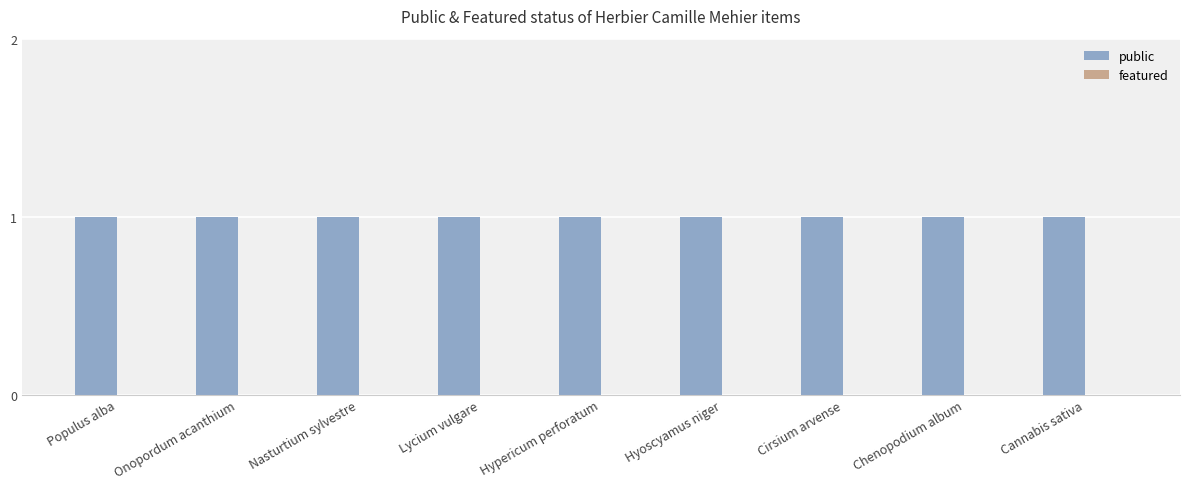

Reading left to right, extract all data points from this chart.

public: Populus alba=1	Onopordum acanthium=1	Nasturtium sylvestre=1	Lycium vulgare=1	Hypericum perforatum=1	Hyoscyamus niger=1	Cirsium arvense=1	Chenopodium album=1	Cannabis sativa=1
featured: Populus alba=0	Onopordum acanthium=0	Nasturtium sylvestre=0	Lycium vulgare=0	Hypericum perforatum=0	Hyoscyamus niger=0	Cirsium arvense=0	Chenopodium album=0	Cannabis sativa=0